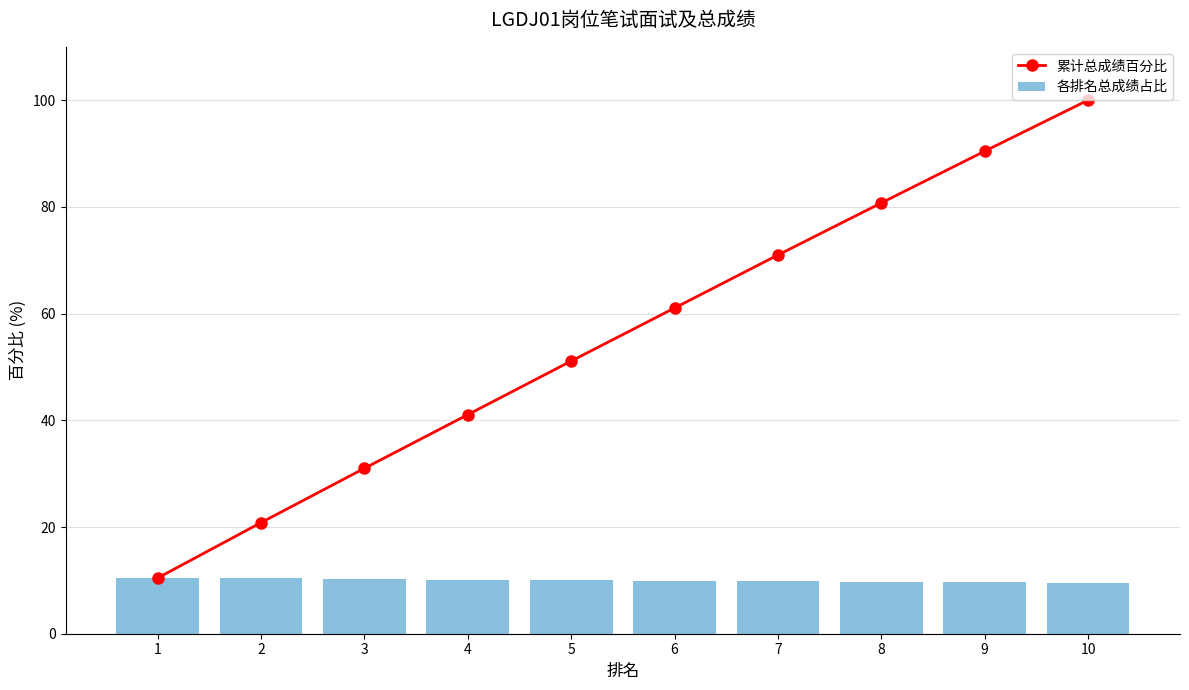

At which category does the chart reach its peak across all series?

10